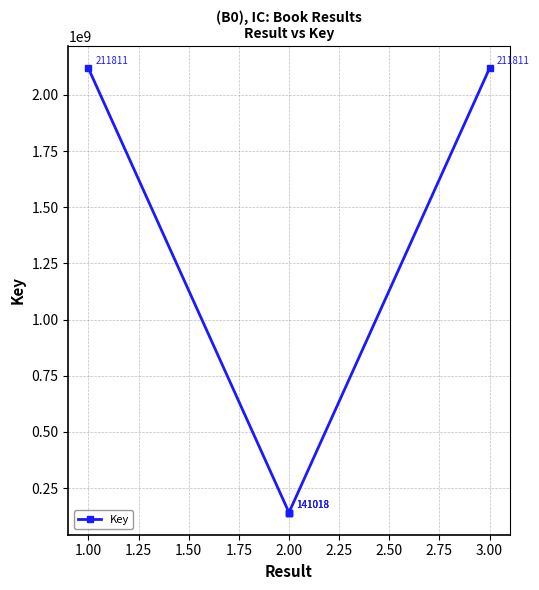

What is the greatest value displayed?

2118117577